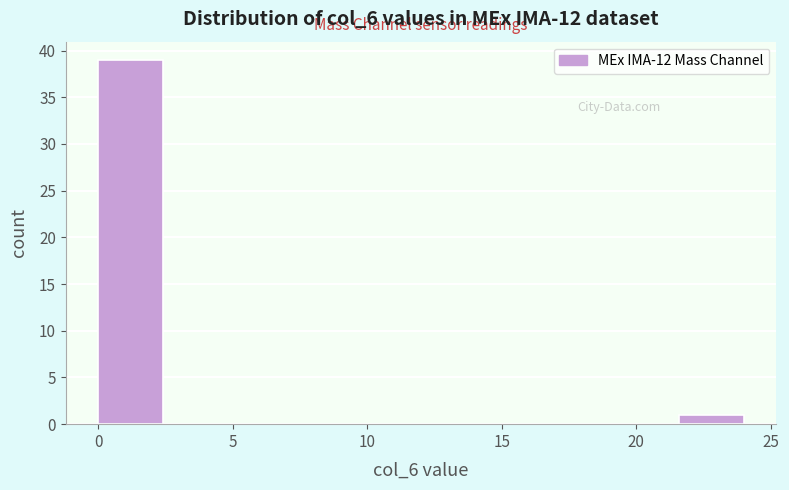

How tall is the bar that spans 0.0 to 2.4 on the x-axis? Neither the bar edges nor the heights are printed on the chart, so give them approximately, as read against the axes.

39